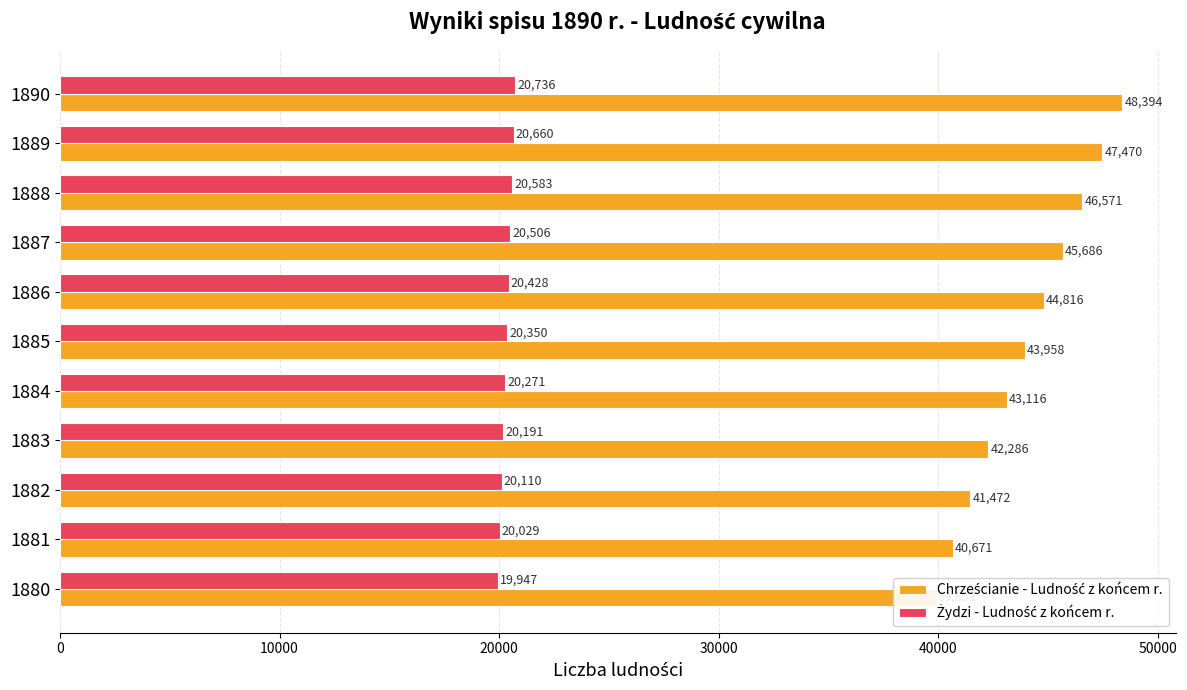

True or false: Żydzi - Ludność z końcem r. has a value of 20110 at 1882.

True